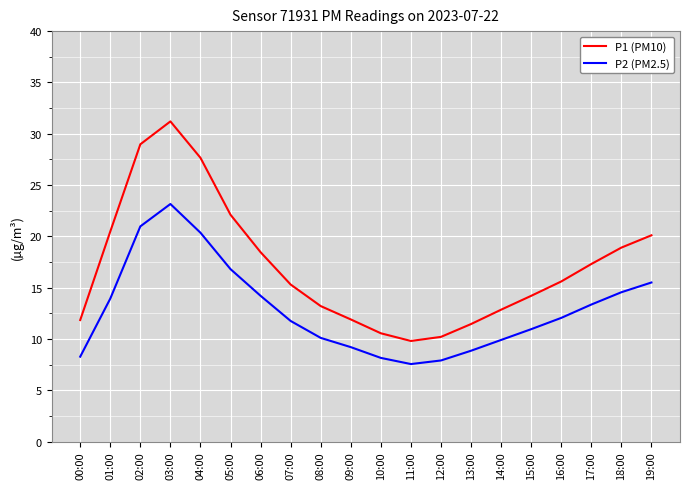

How many lines are shown in the chart?

2